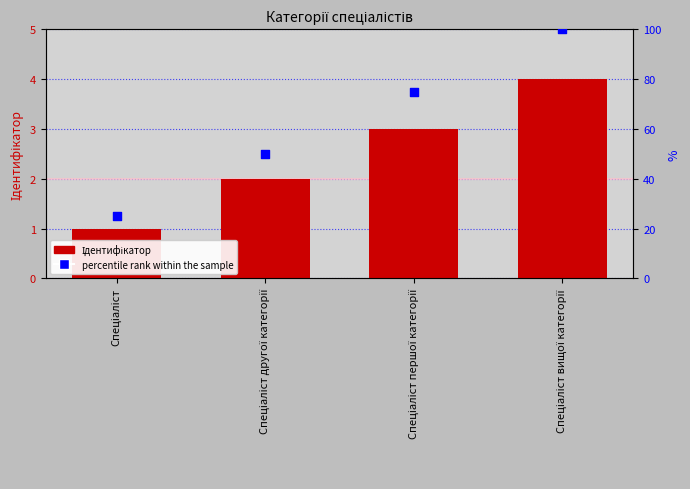

Is the value of percentile rank within the sample at Спеціаліст другої категорії greater than the value of Ідентифікатор at Спеціаліст другої категорії?

Yes